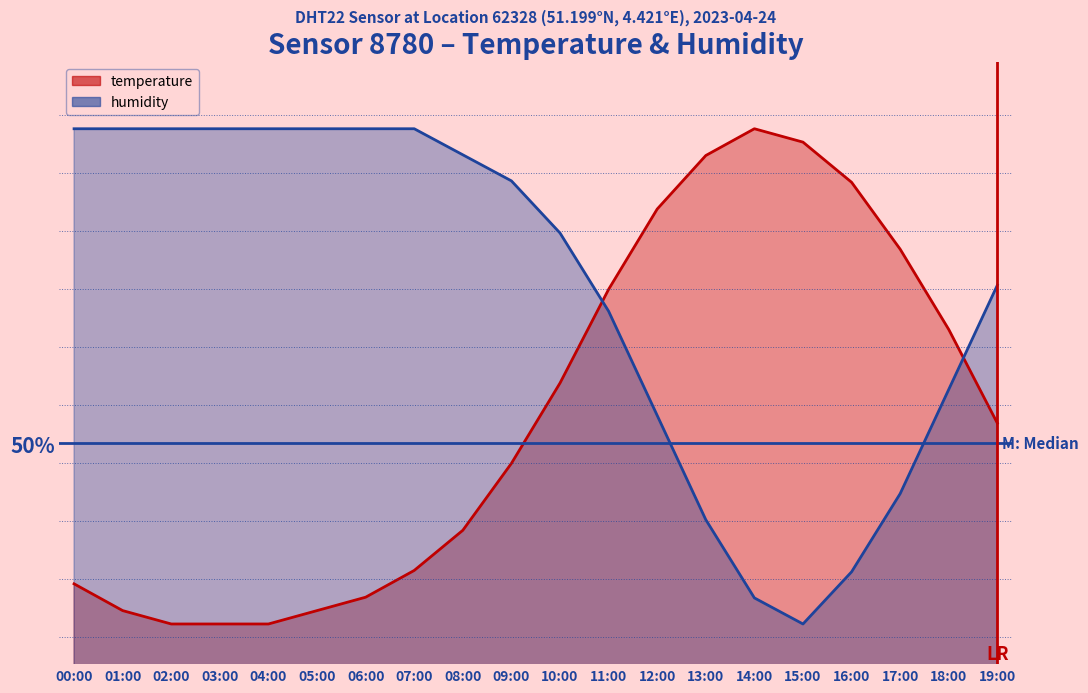

Reading left to right, what are all the values shown in this chart?

temperature: 10.9	10.7	10.6	10.6	10.6	10.7	10.8	11.0	11.3	11.8	12.4	13.1	13.7	14.1	14.3	14.2	13.9	13.4	12.8	12.1
humidity: 14.3	14.3	14.3	14.3	14.3	14.3	14.3	14.3	14.1	13.9	13.5	12.9	12.2	11.4	10.8	10.6	11.0	11.6	12.4	13.1